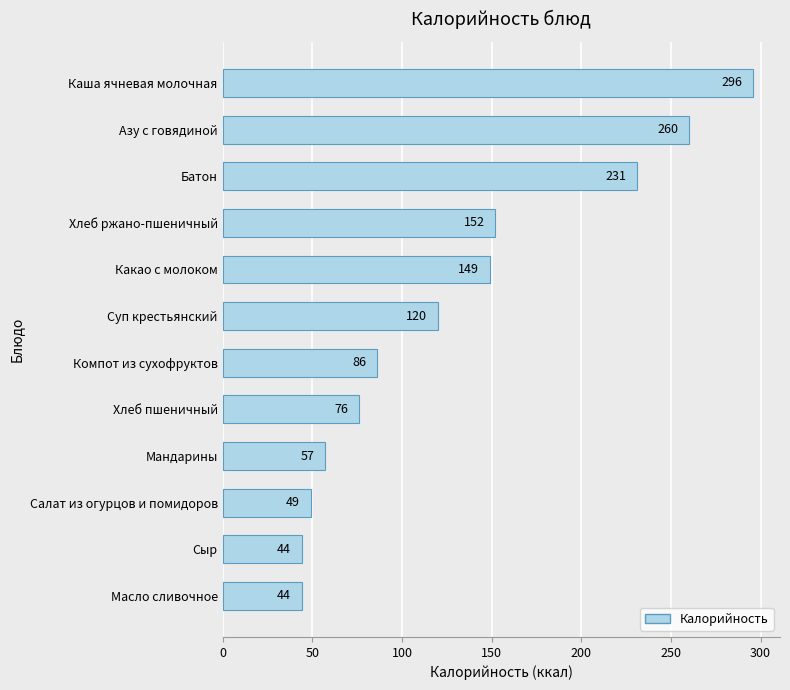

What is the sum of all values?

1564